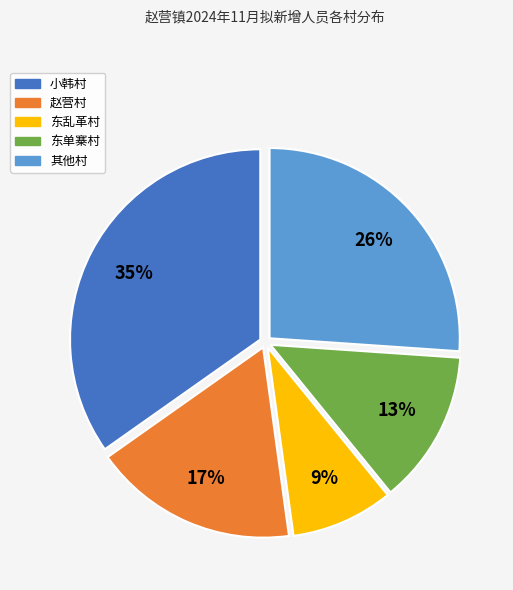

What is the ratio of the value at 东乱革村 to the value at 其他村?

0.3